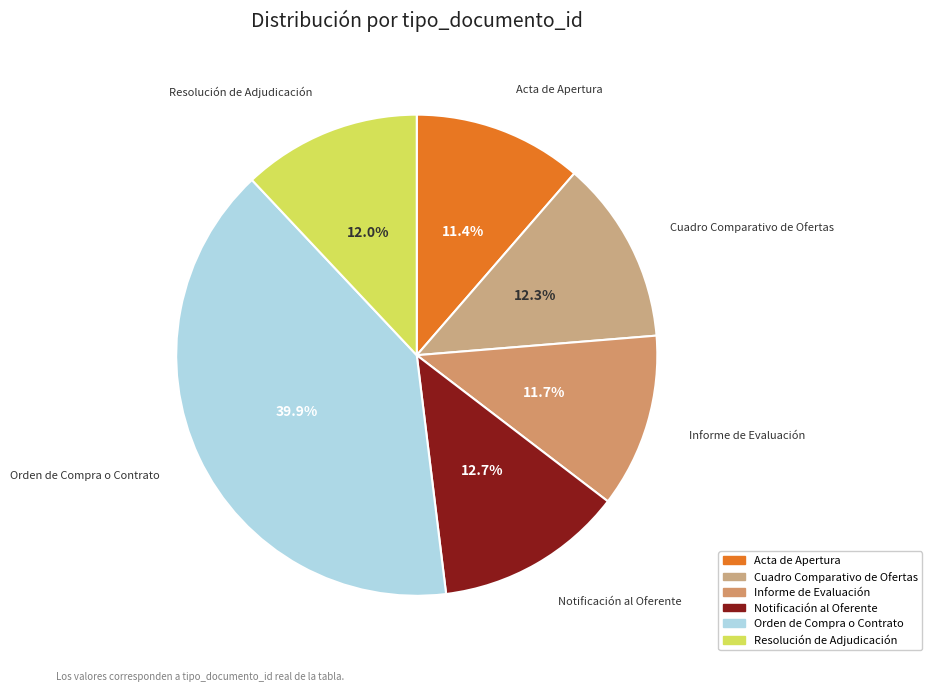

How many segments does this pie chart have?

6